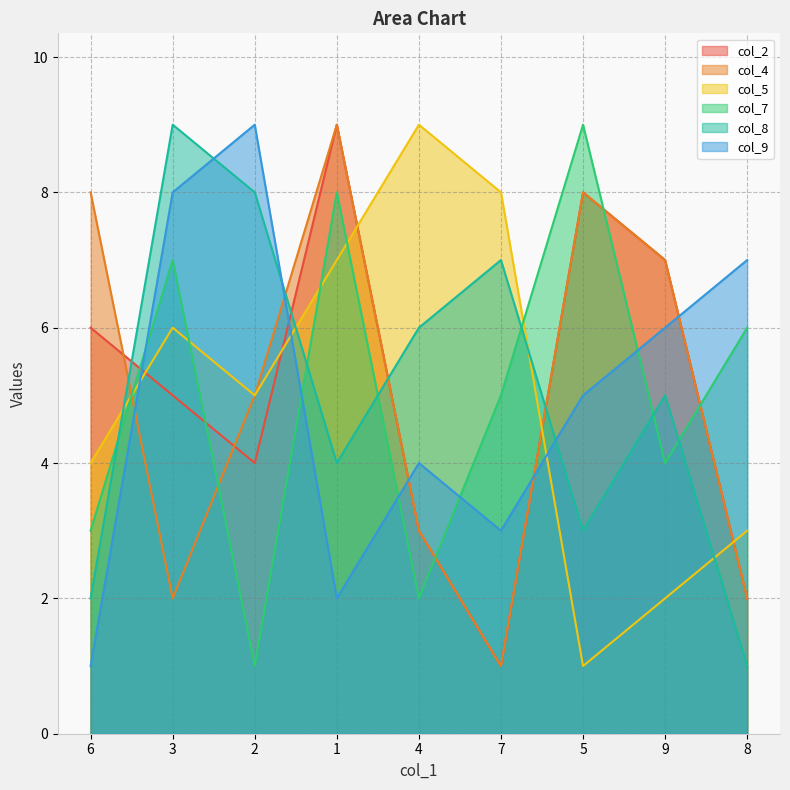

How many data points in col_9 are less than 5?

4